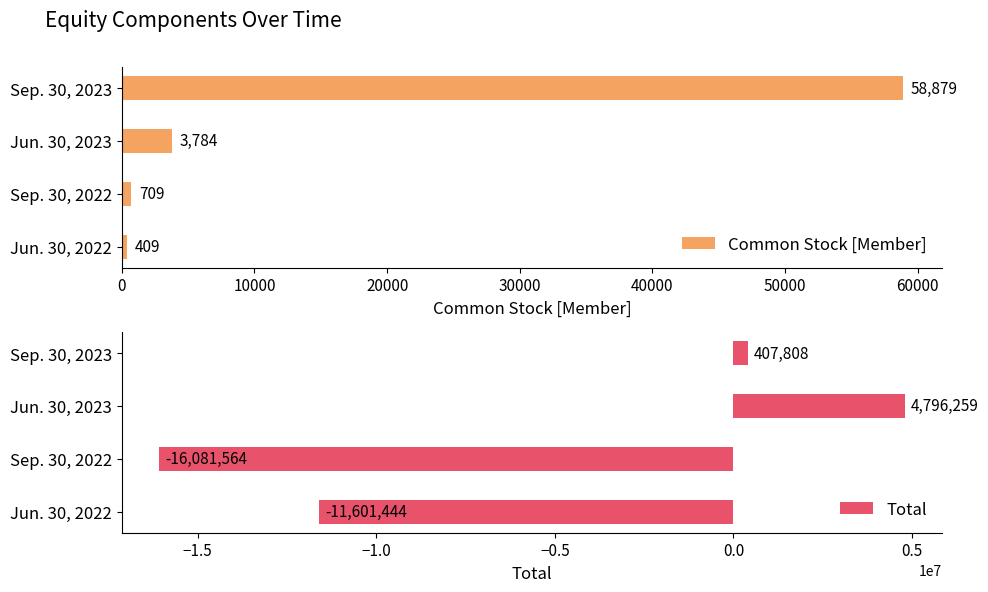

Which has a higher value, 0 or 20000?

20000